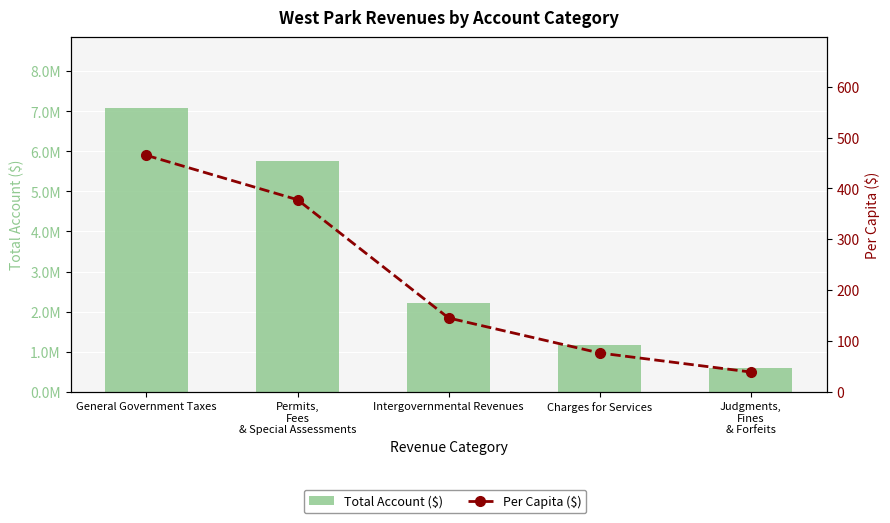

What is the approximate value of Per Capita ($) at Permits,
Fees
& Special Assessments?

377.7